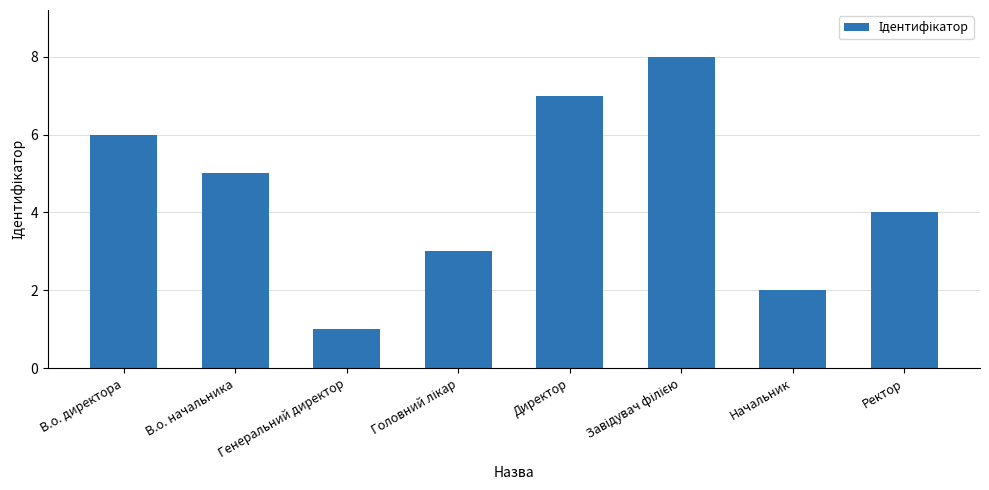

What is the minimum value shown in the chart?

1